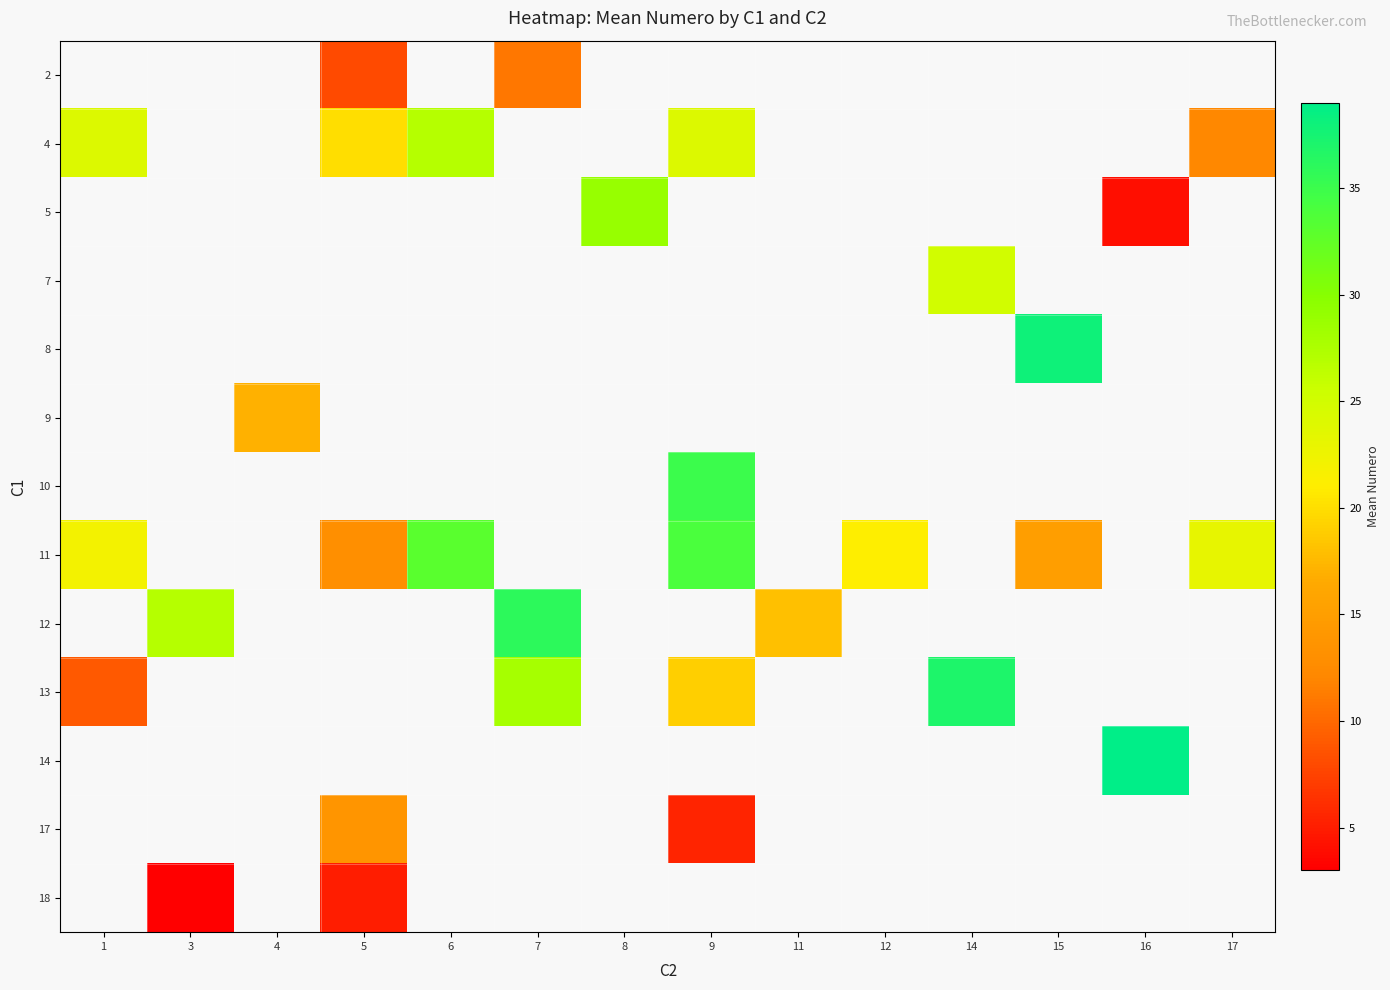

How many categories are shown in the chart?

14